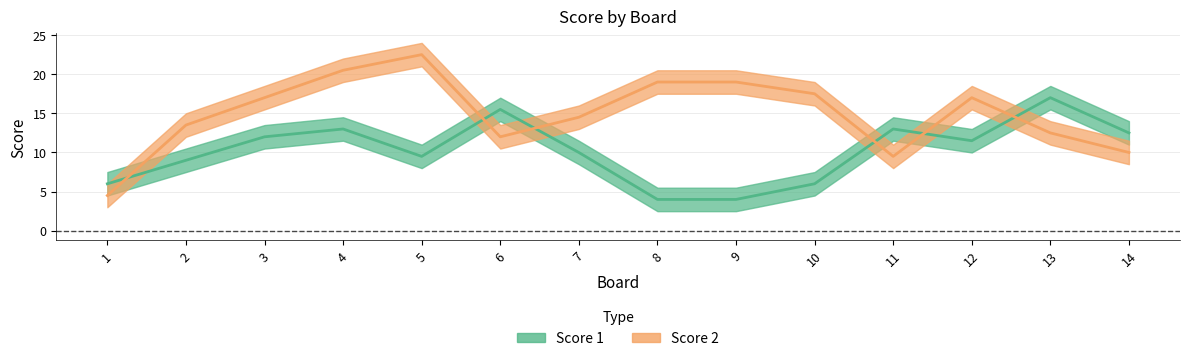

True or false: Score 1 has a value of 4 at 1.

False